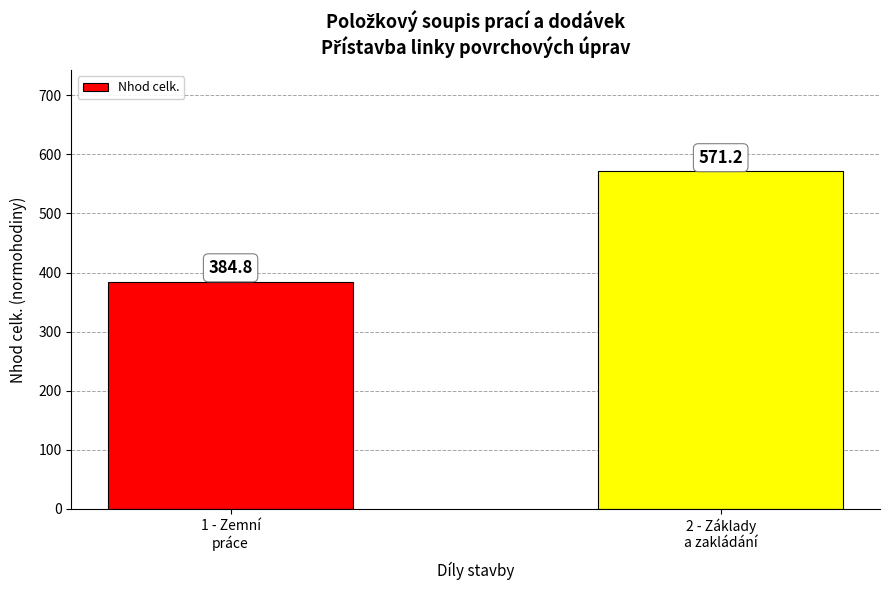

At which label is the value closest to 477?

1 - Zemní
práce